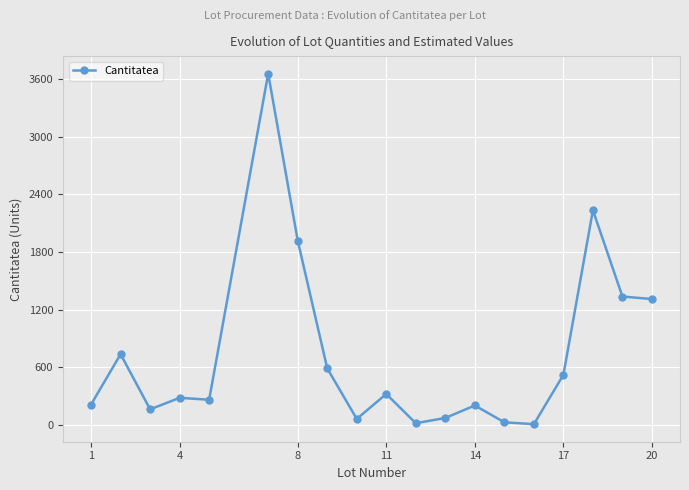

What is the greatest value displayed?

3660